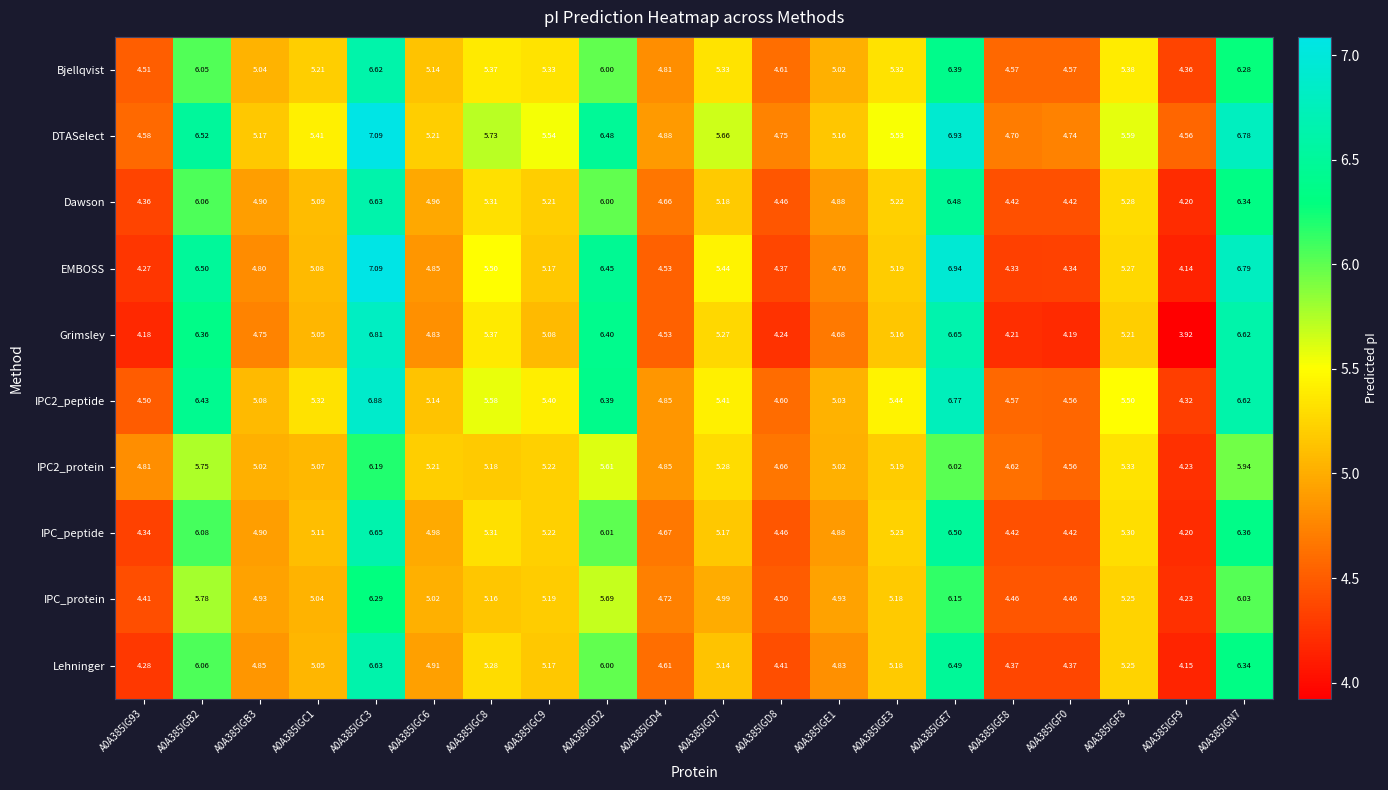

Which series has the largest total across all categories?

DTASelect